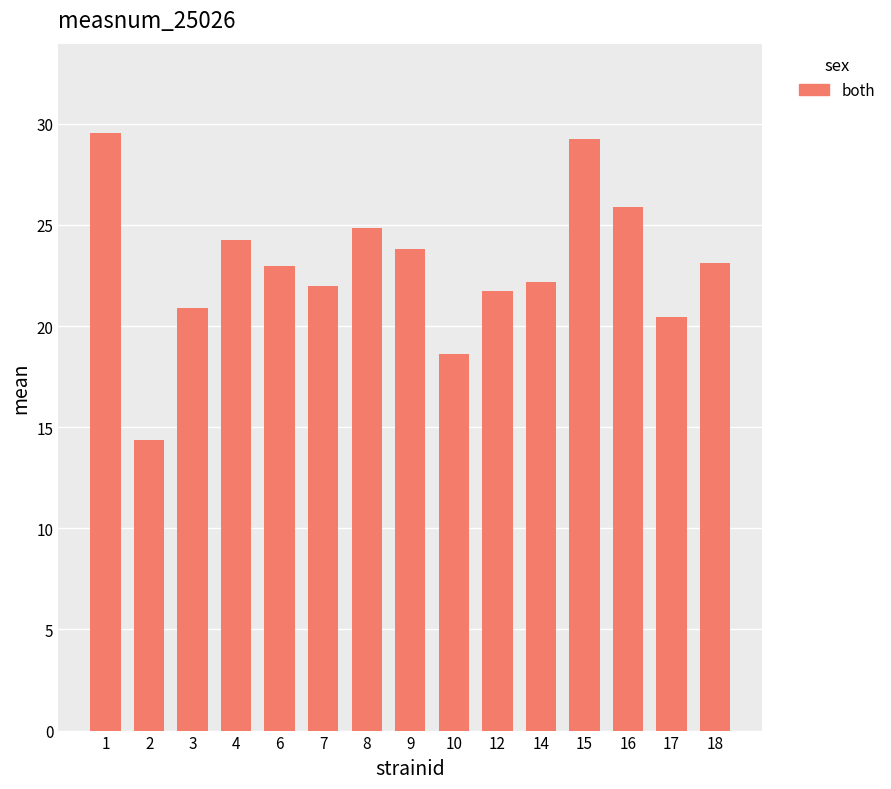

At which category does the chart reach its minimum across all series?

2